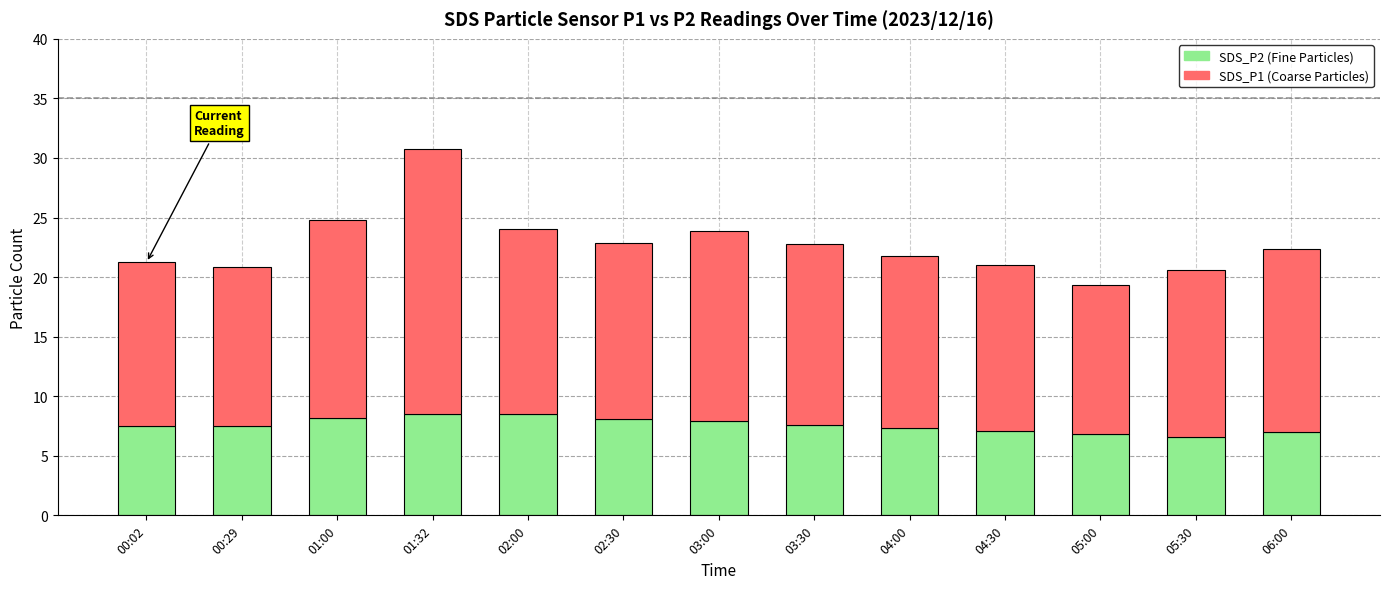

At which category is the sum across all series the highest?

01:32